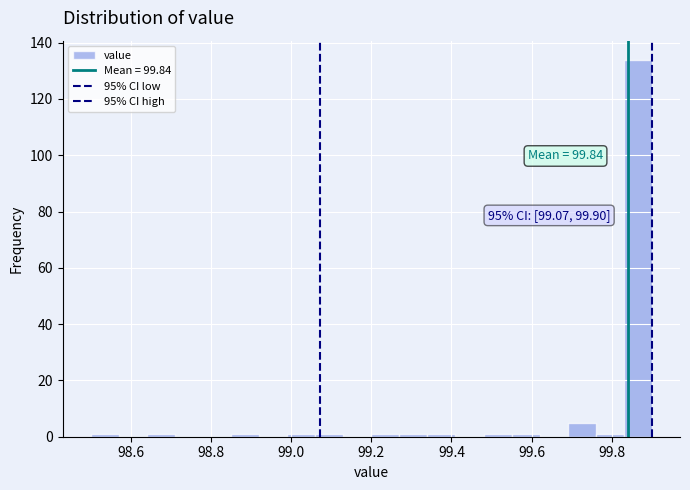

Read against the x-axis, roughly where is the centre of the tallest bar?

99.86